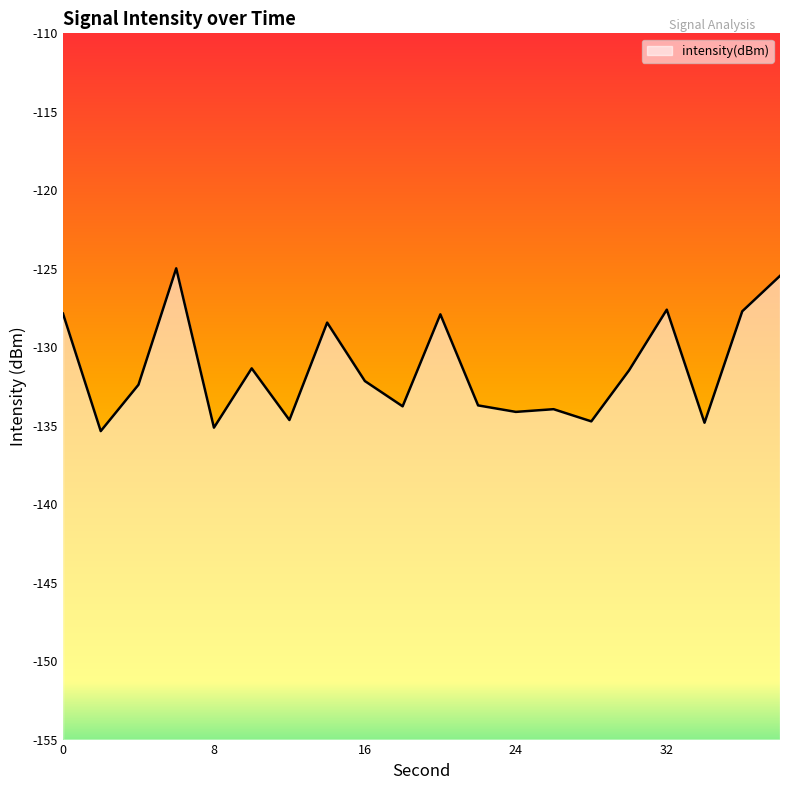

The value at 22 is -41.8. True or false?

False